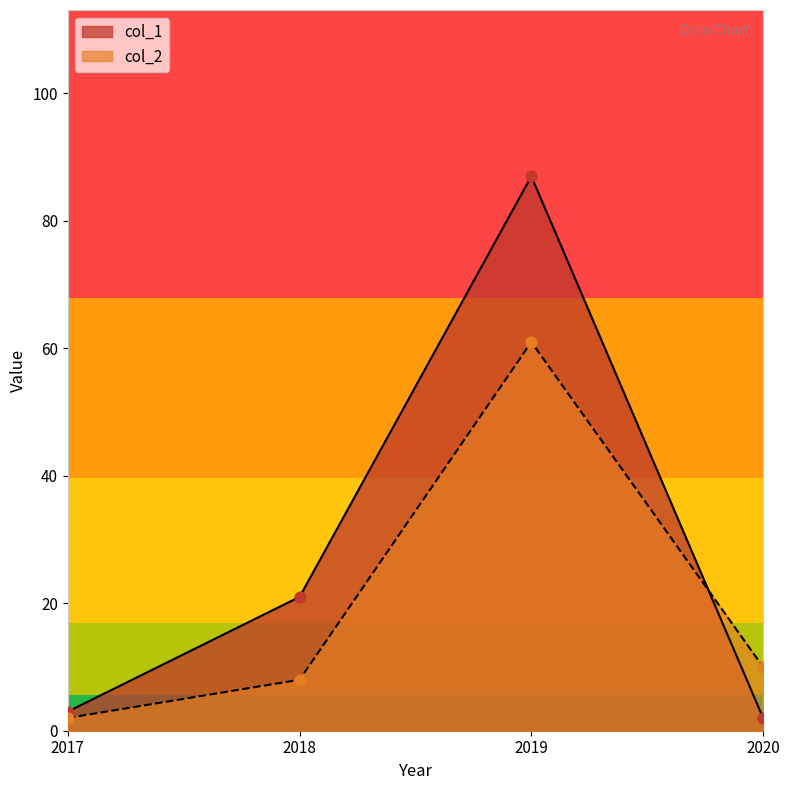

What are all the series names shown in the legend?

col_1, col_2